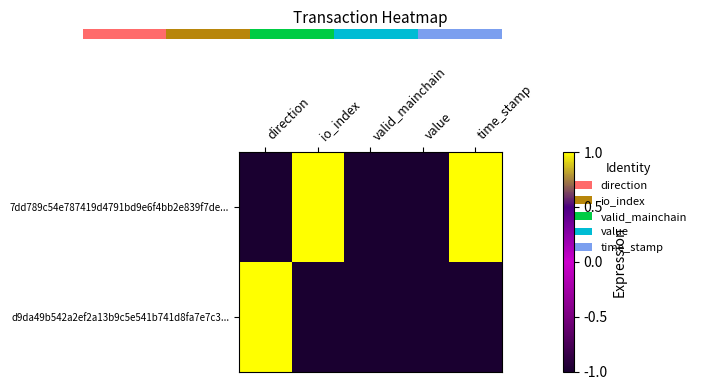

At valid_mainchain, list the series in order from largest to smallest.

7dd789c54e787419d4791bd9e6f4bb2e839f7de..., d9da49b542a2ef2a13b9c5e541b741d8fa7e7c3...